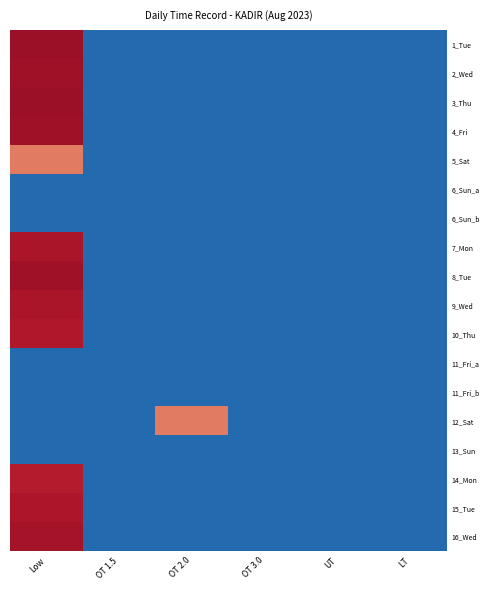

What is the spread (max minus min) of values at OT 2.0?

11.7